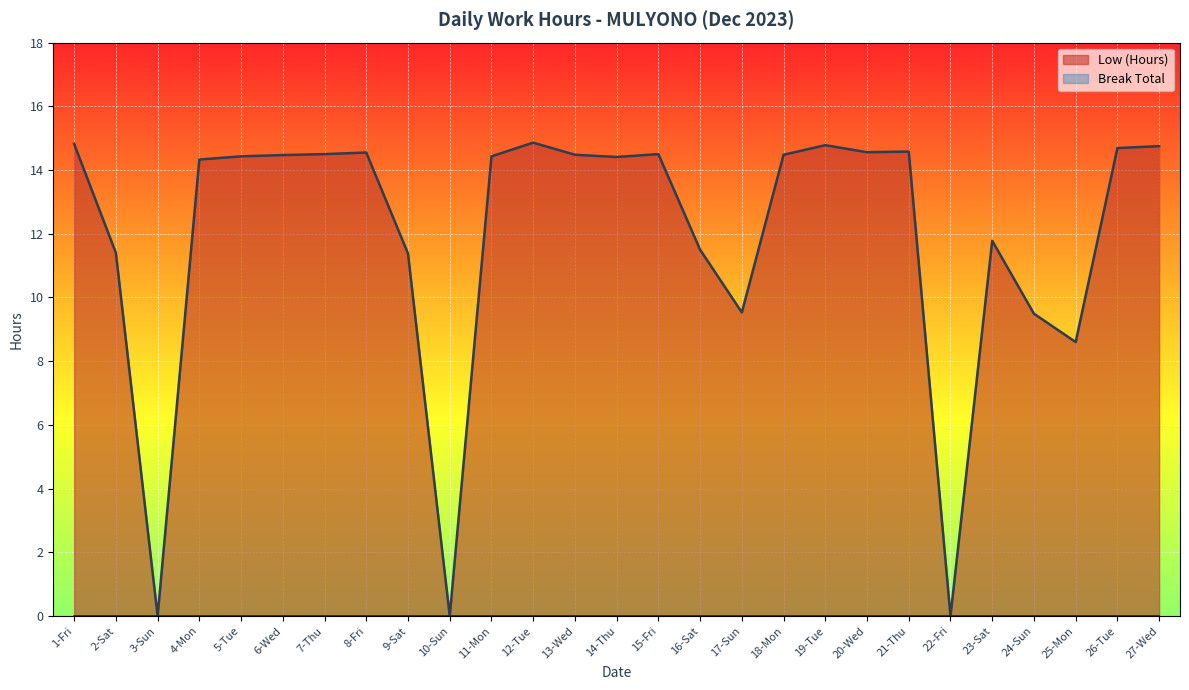

Between 20-Wed and 25-Mon, which is larger?

20-Wed